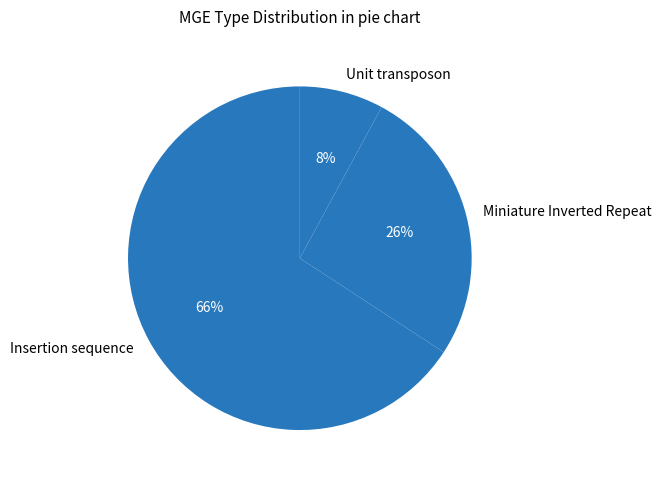

Which slice is the smallest?

Unit transposon